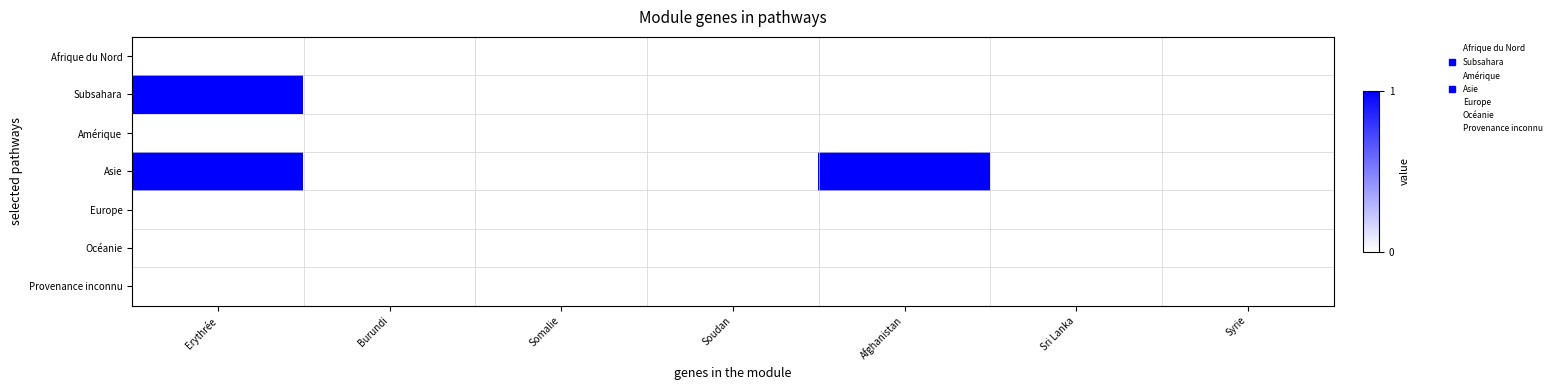

Reading right to left, what are all the values shown in this chart?

Afrique du Nord: Syrie=0	Sri Lanka=0	Afghanistan=0	Soudan=0	Somalie=0	Burundi=0	Erythrée=0
Subsahara: Syrie=0	Sri Lanka=0	Afghanistan=0	Soudan=0	Somalie=0	Burundi=0	Erythrée=1
Amérique: Syrie=0	Sri Lanka=0	Afghanistan=0	Soudan=0	Somalie=0	Burundi=0	Erythrée=0
Asie: Syrie=0	Sri Lanka=0	Afghanistan=1	Soudan=0	Somalie=0	Burundi=0	Erythrée=1
Europe: Syrie=0	Sri Lanka=0	Afghanistan=0	Soudan=0	Somalie=0	Burundi=0	Erythrée=0
Océanie: Syrie=0	Sri Lanka=0	Afghanistan=0	Soudan=0	Somalie=0	Burundi=0	Erythrée=0
Provenance inconnu: Syrie=0	Sri Lanka=0	Afghanistan=0	Soudan=0	Somalie=0	Burundi=0	Erythrée=0